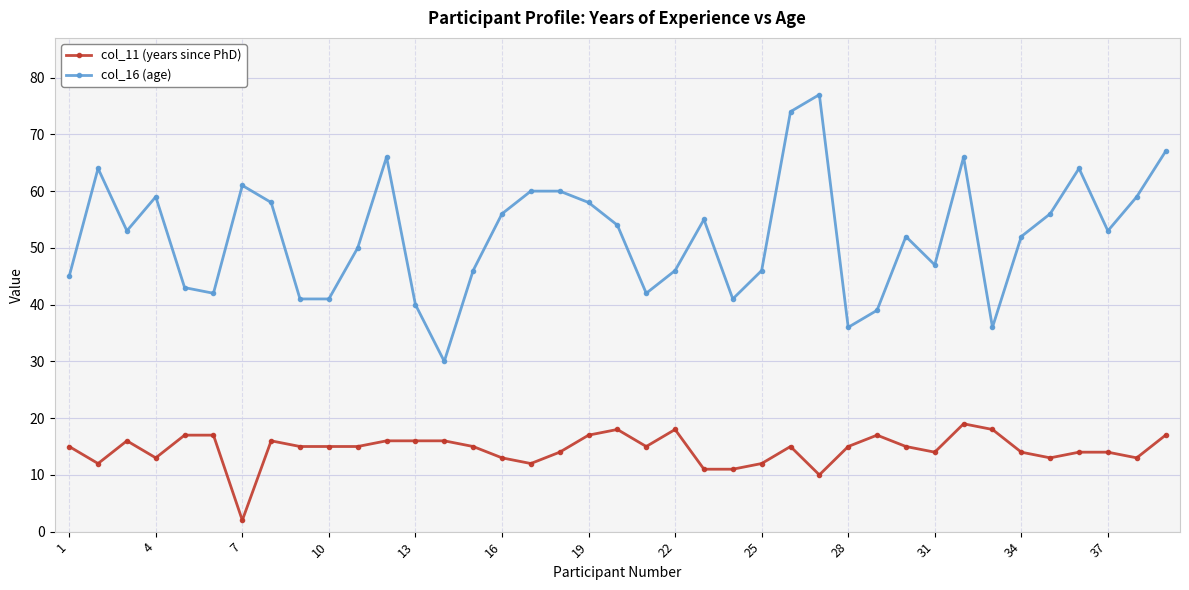

What is the maximum value shown in the chart?

77